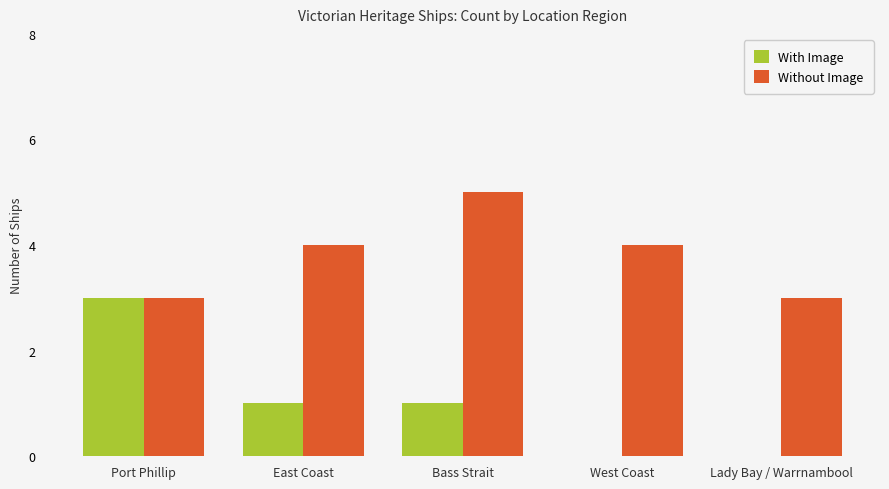

Reading left to right, extract all data points from this chart.

With Image: 3	1	1	0	0
Without Image: 3	4	5	4	3